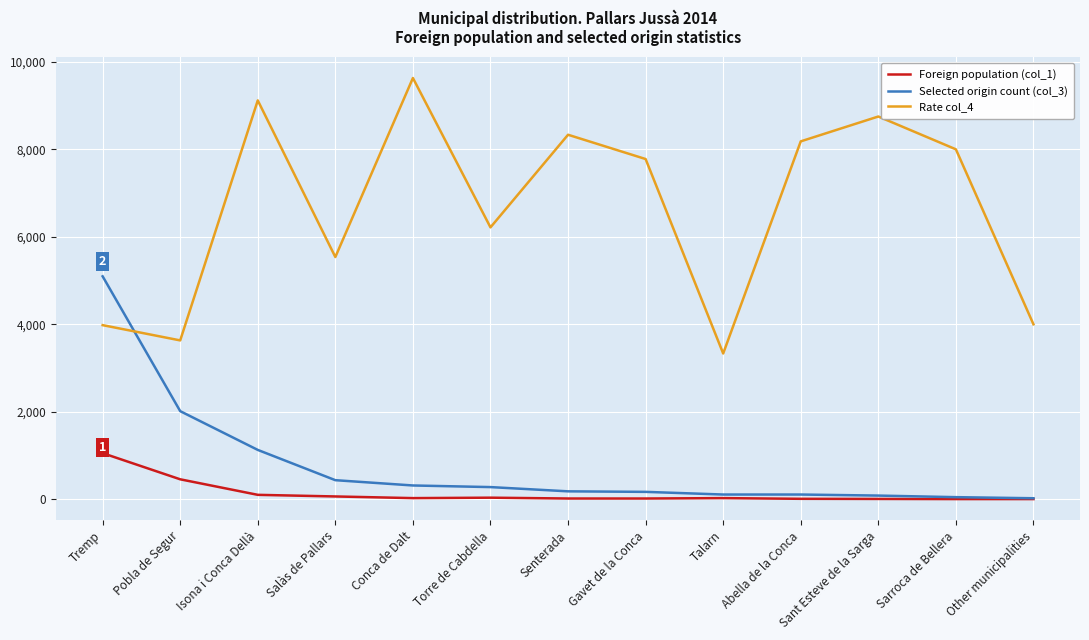

At which category does the chart reach its peak across all series?

Conca de Dalt